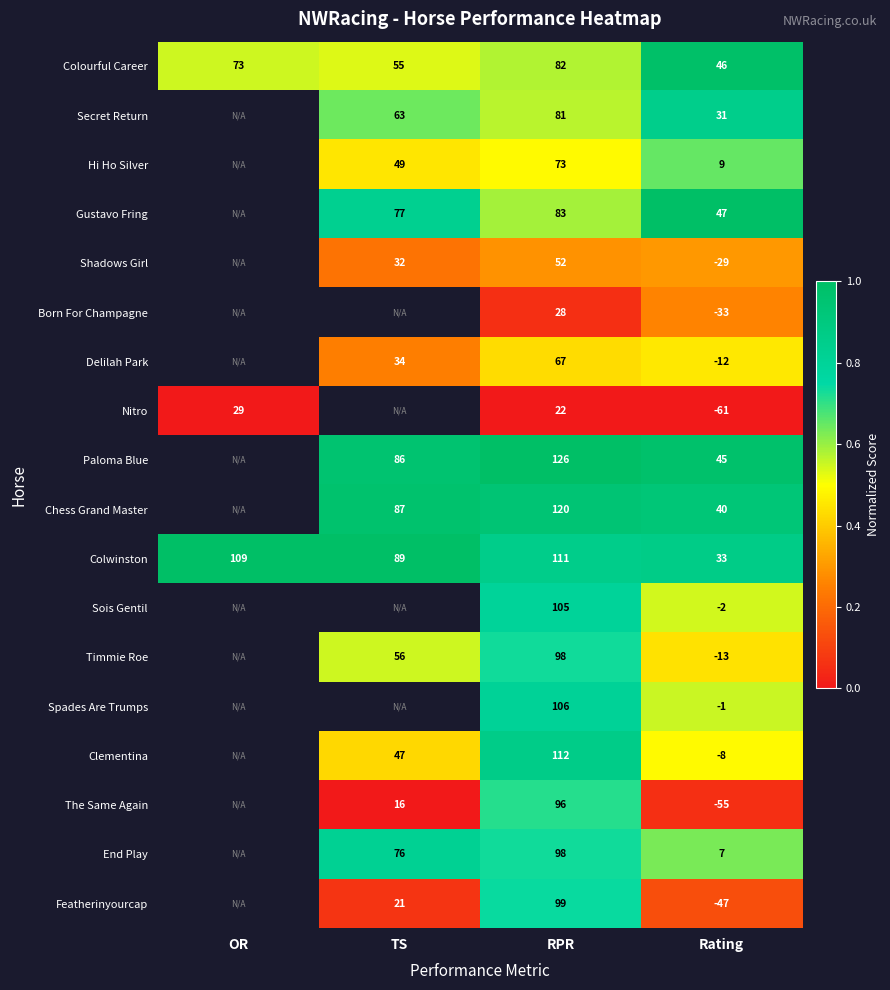

Is it true that Born For Champagne equals 0.4 at Rating?

False